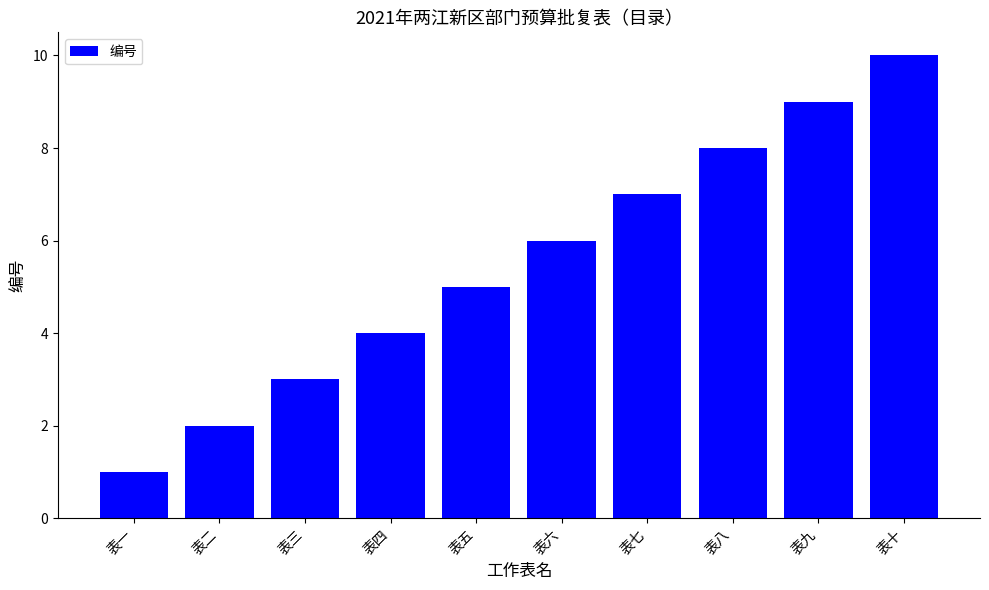

How many data points are less than 6?

5